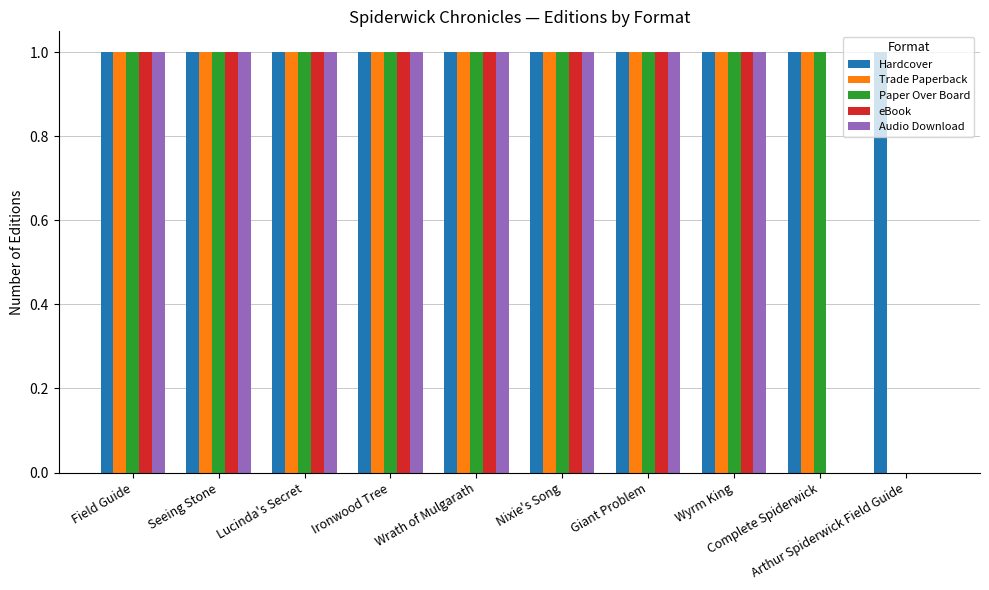

What is the total value across all series at Arthur Spiderwick Field Guide?

1